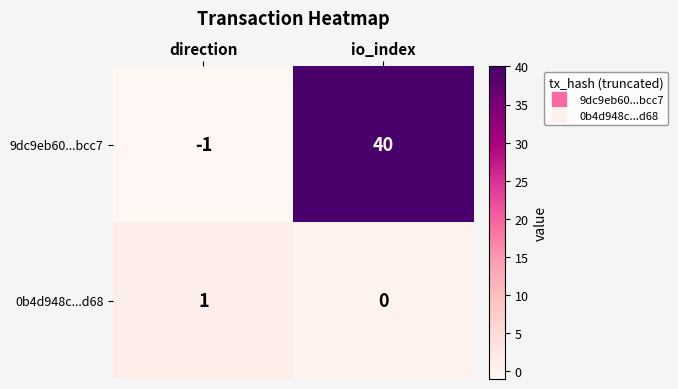

List the series in order of their overall mean, highest first.

9dc9eb60...bcc7, 0b4d948c...d68